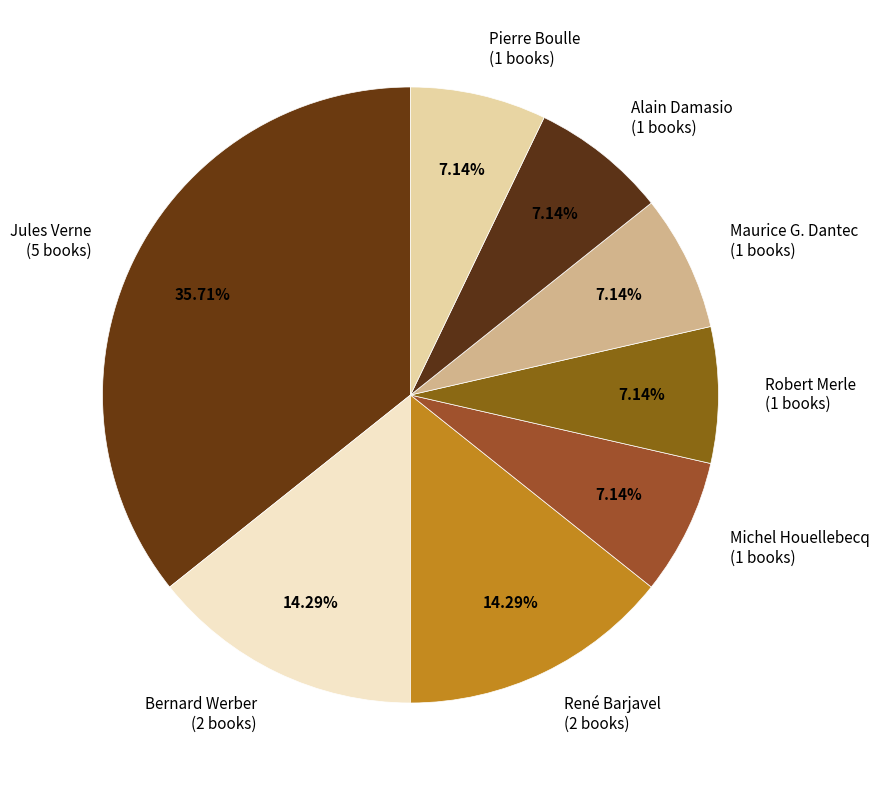

To the nearest percent, what is the combined percentage of Alain Damasio and René Barjavel?

21%